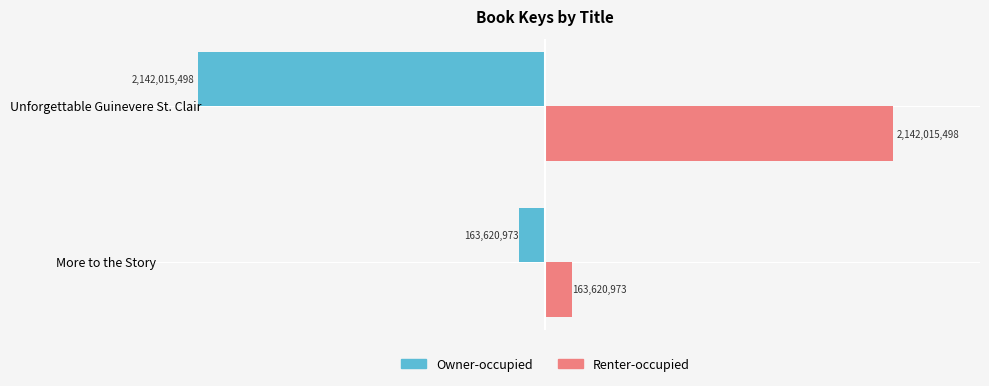

Rank the series by their maximum value, from lowest to highest.

Owner-occupied, Renter-occupied